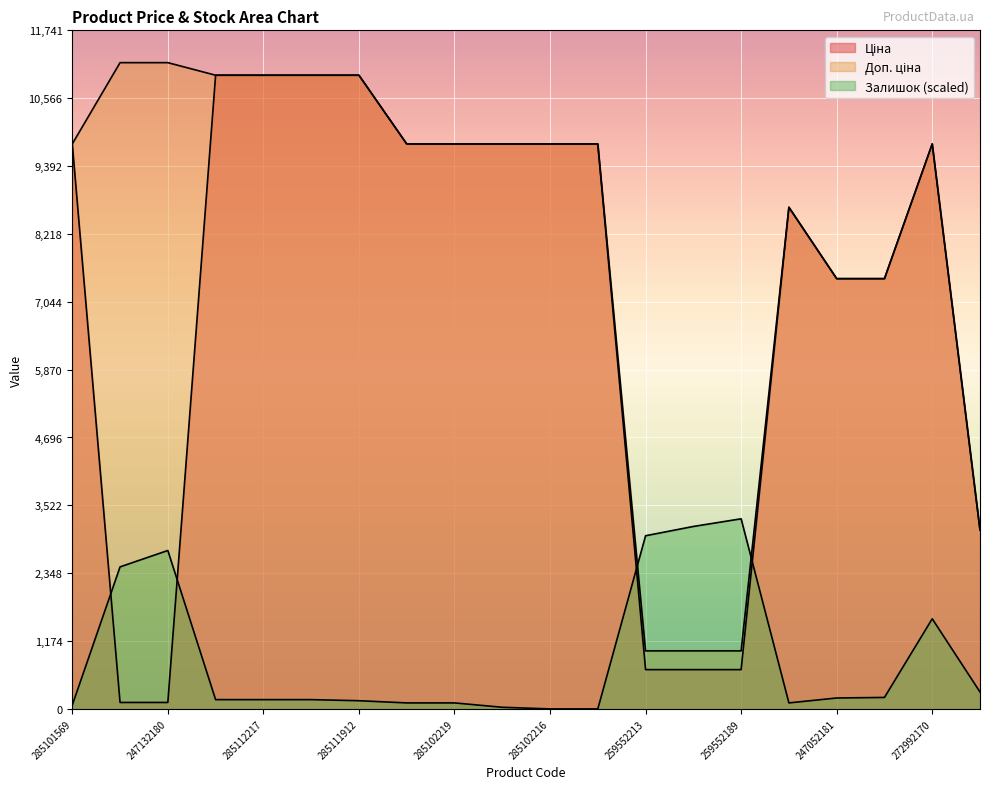

How many values in the Ціна series are below 9775?

9